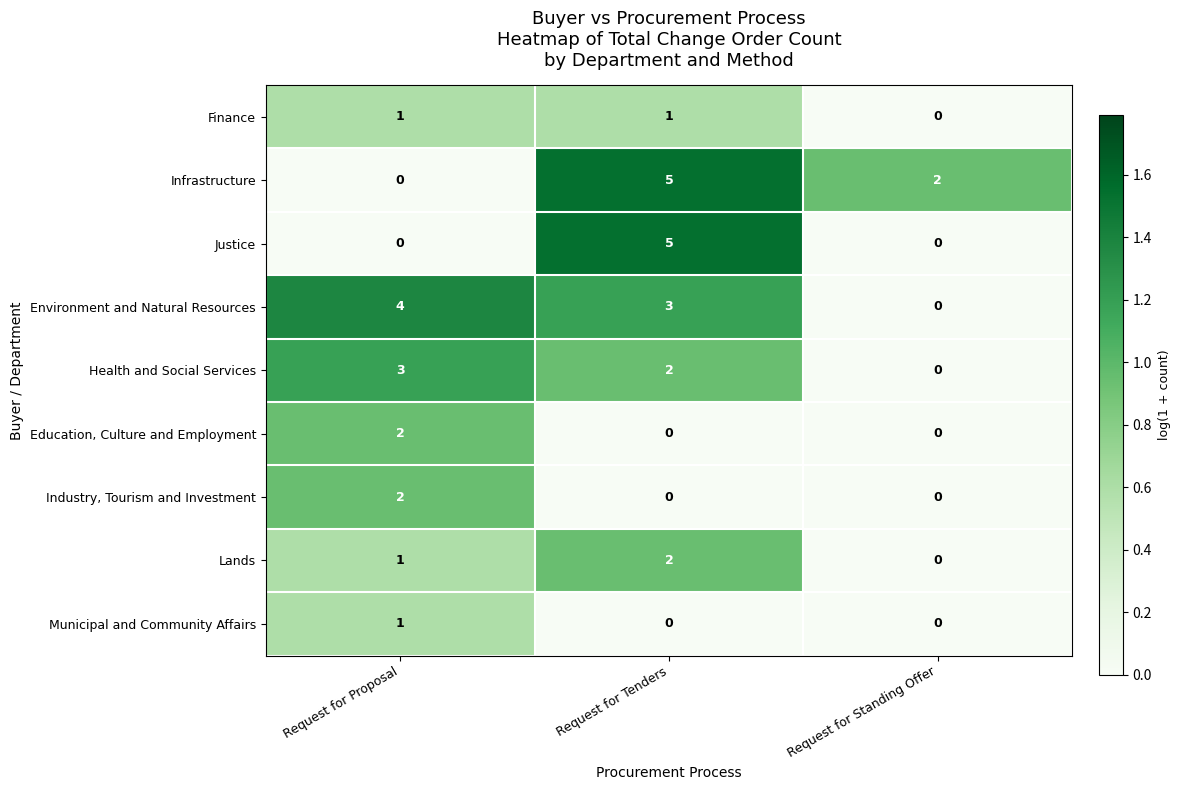

True or false: Lands has a value of 3 at Request for Tenders.

False